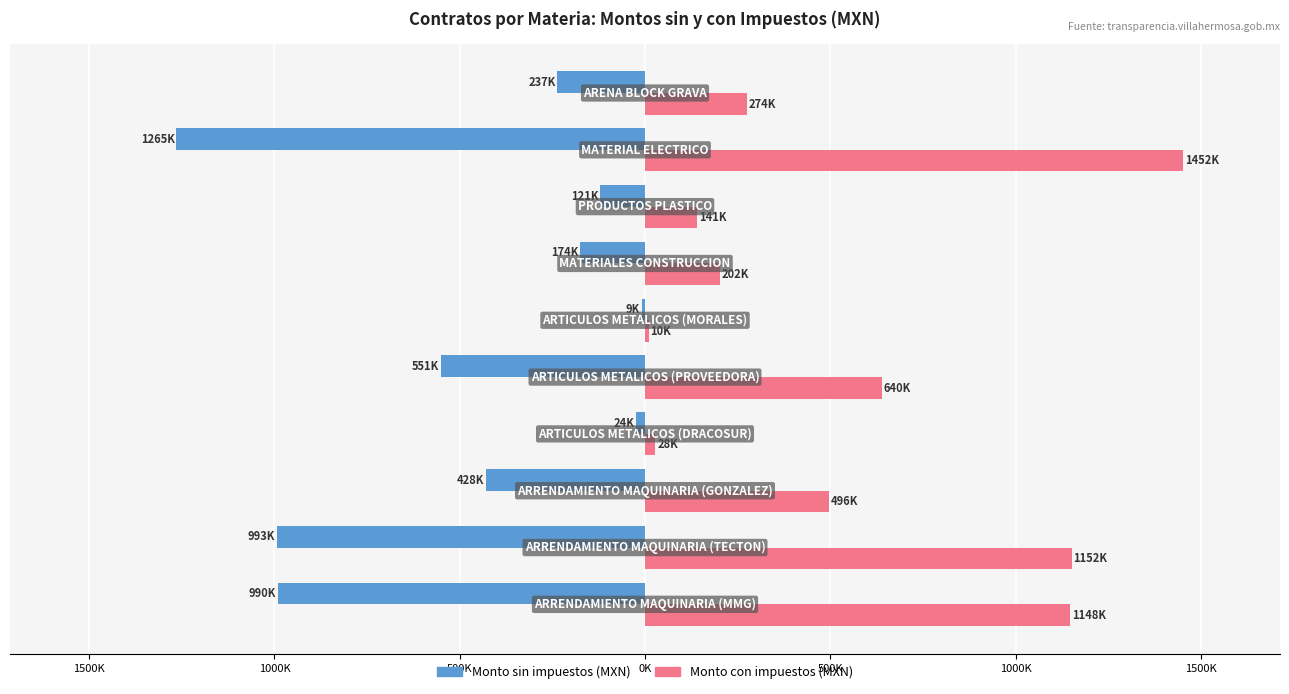

Which series has the largest total across all categories?

Monto con impuestos (MXN)